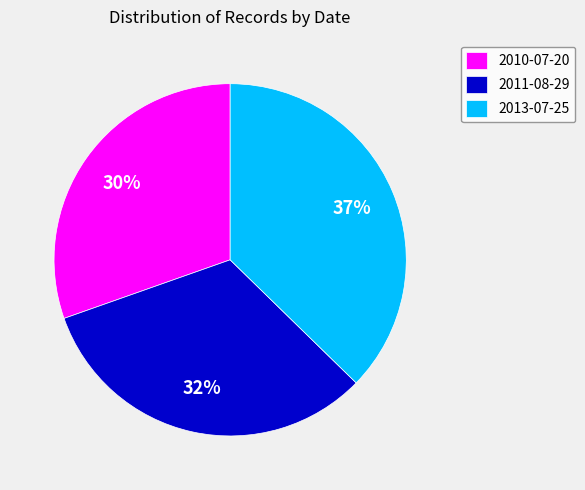

Is there a majority slice in this chart?

No